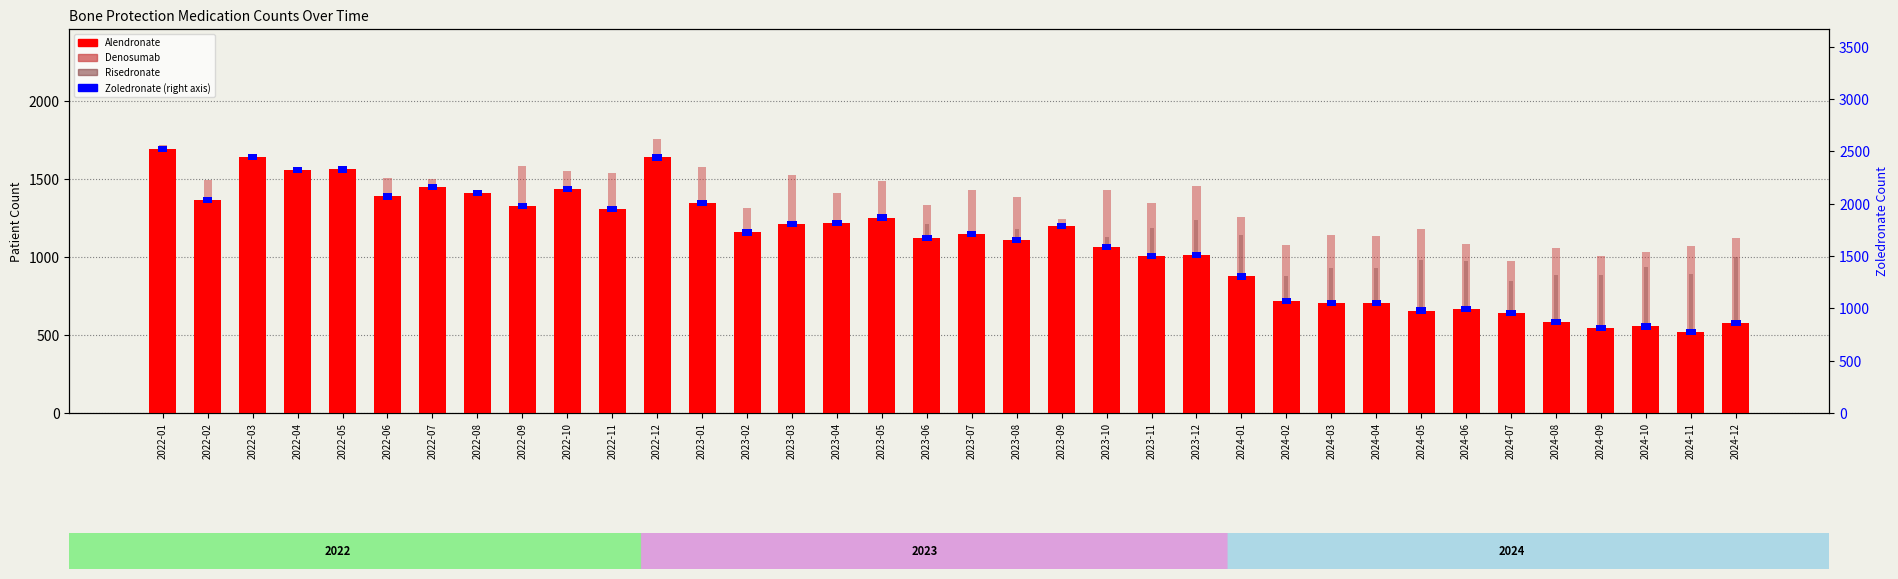

What is the lowest value of the Alendronate series?

519